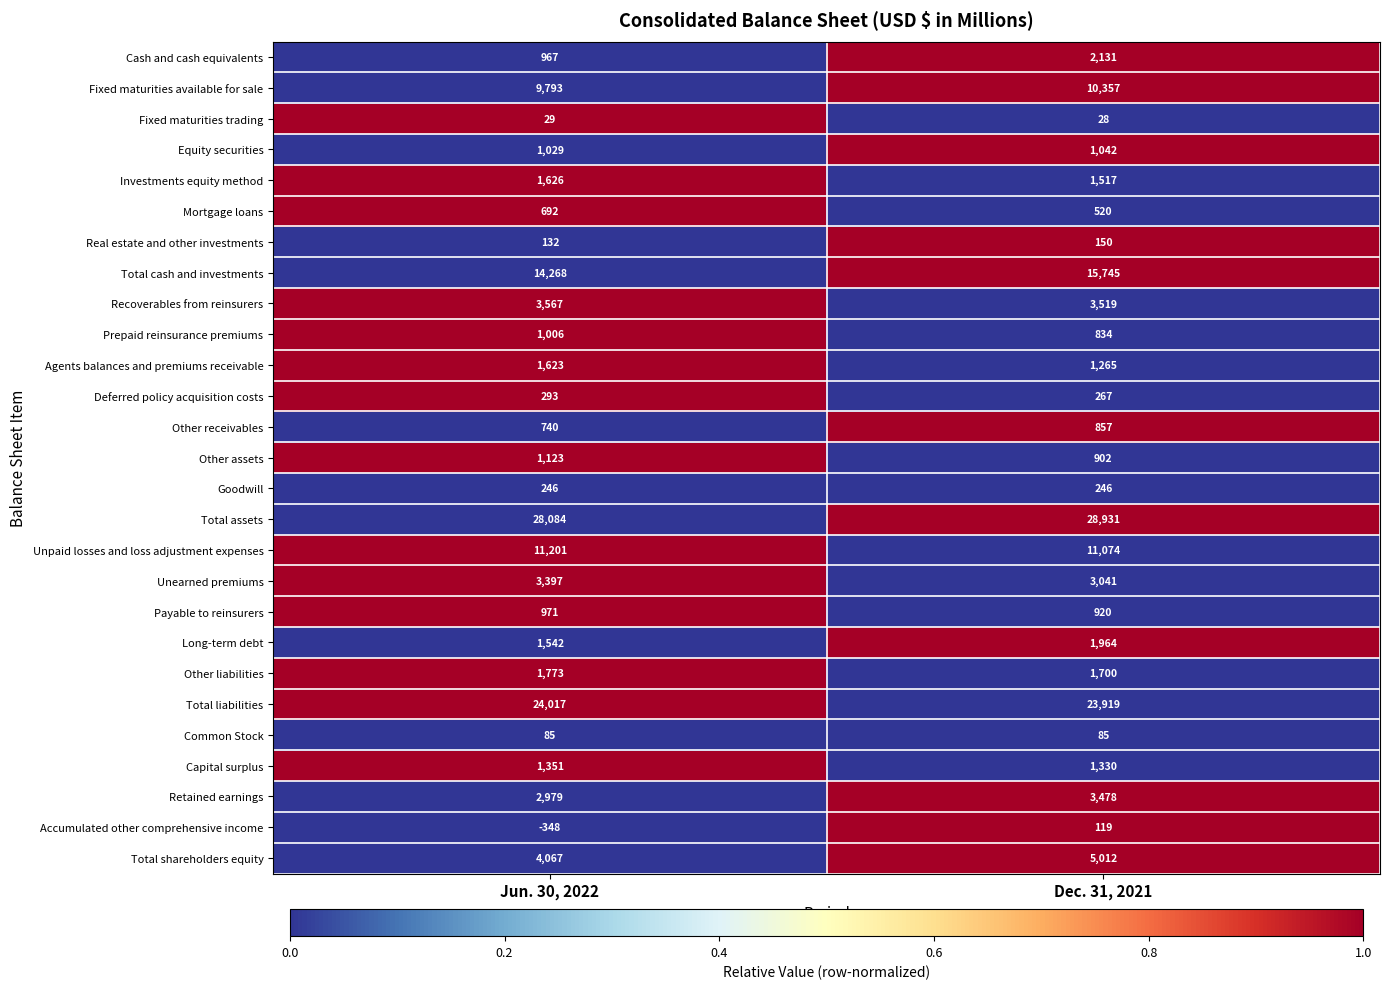

At which category is the sum across all series the highest?

Dec. 31, 2021